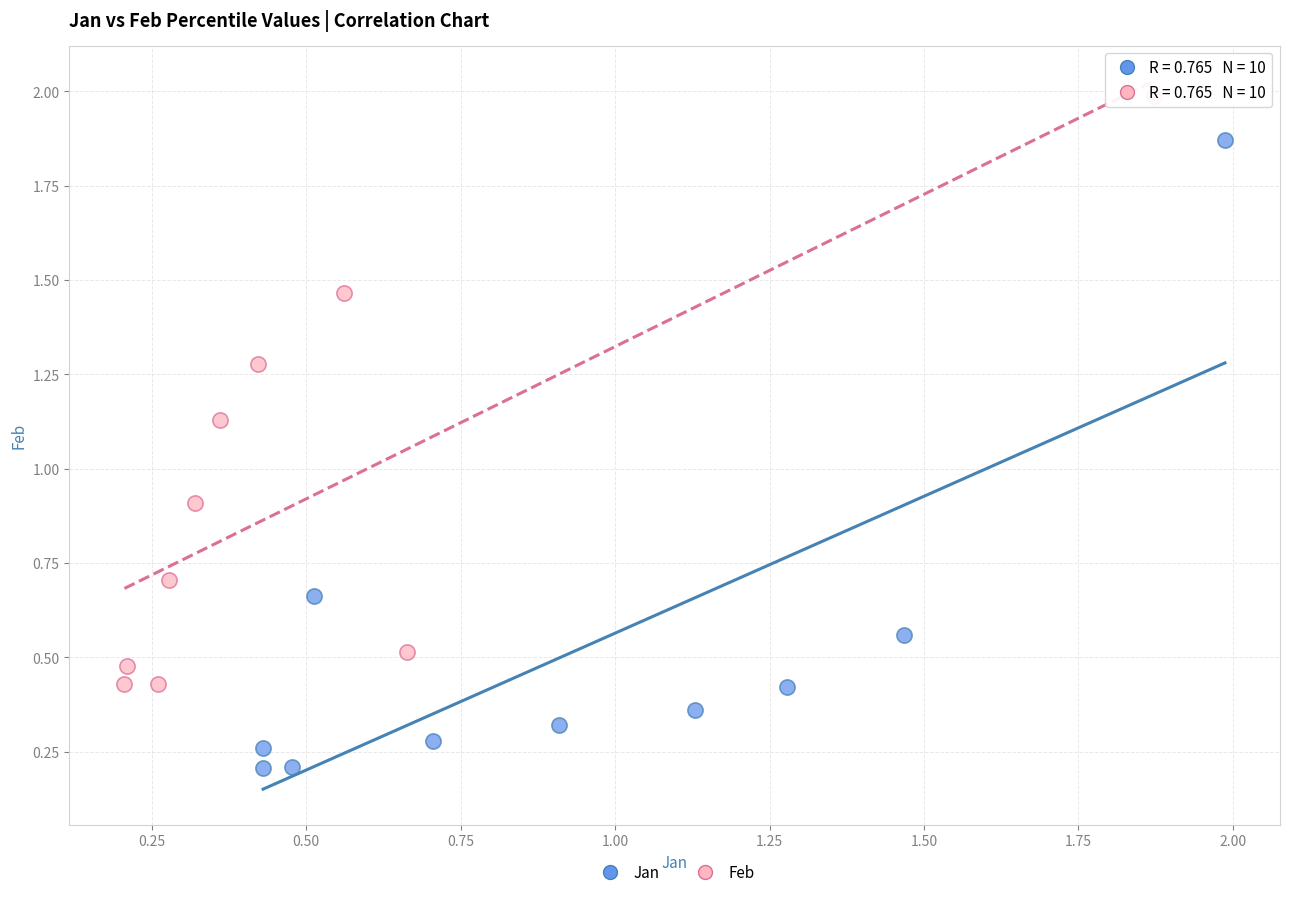

Which series contains the lowest Y value?

Jan